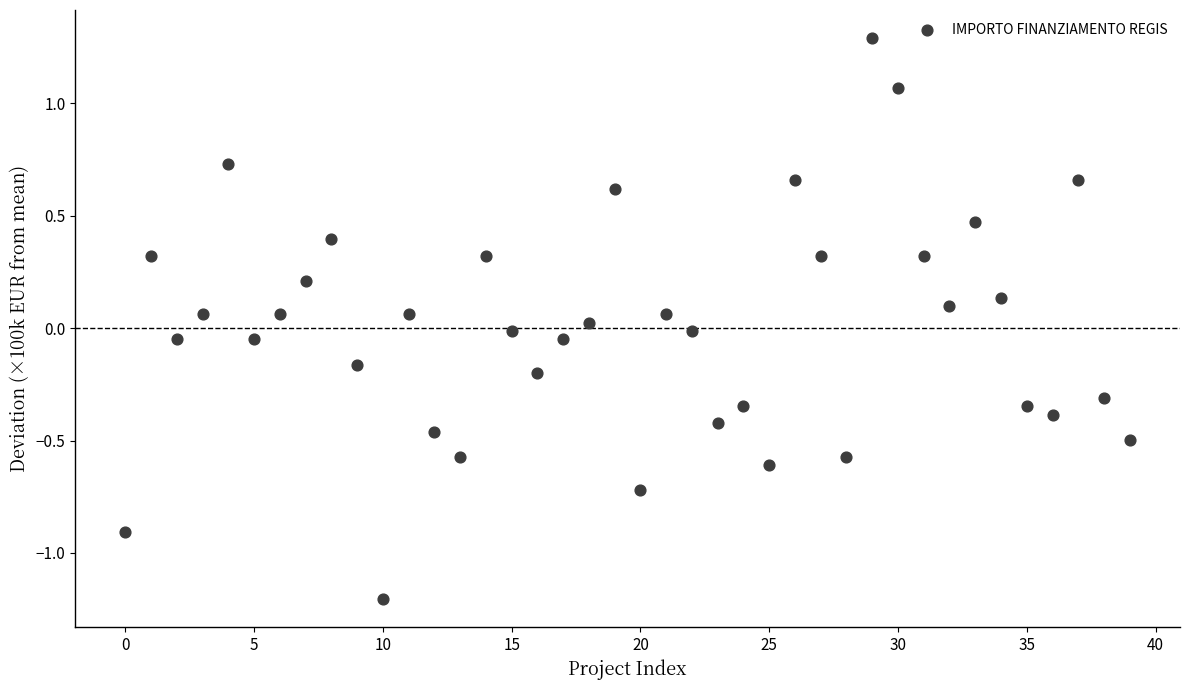

What is the range of Y values (max minus min)?

2.5